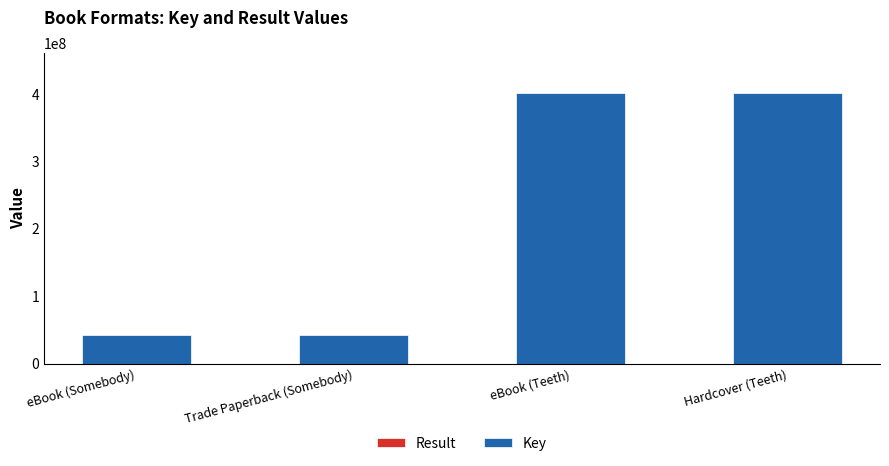

At which category is the sum across all series the highest?

eBook (Teeth)